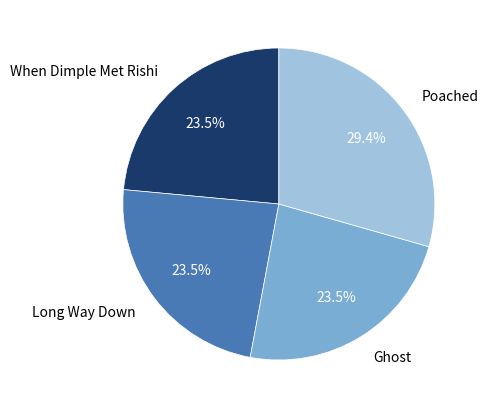

The Ghost slice represents 32% of the pie. True or false?

False